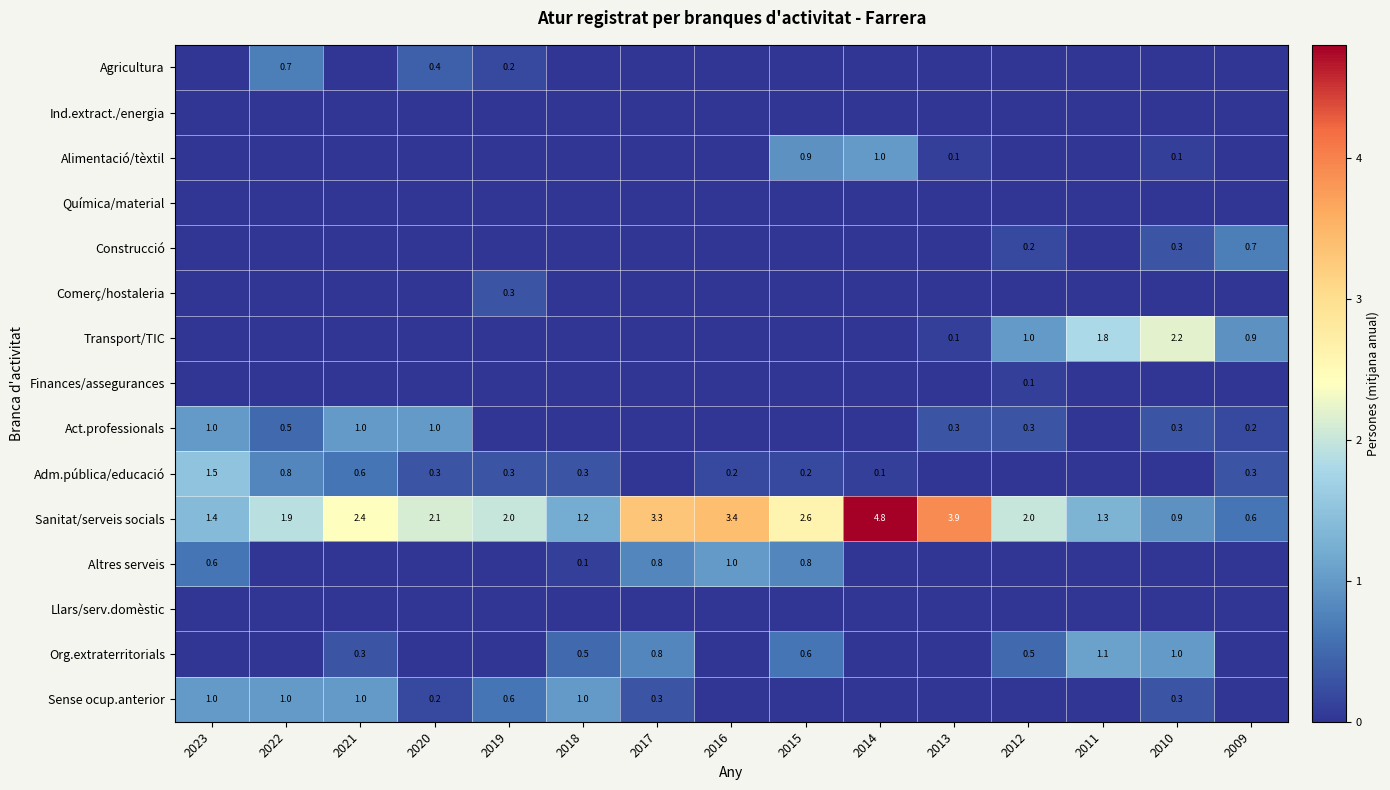

How many positive values does the Finances/assegurances series have?

1